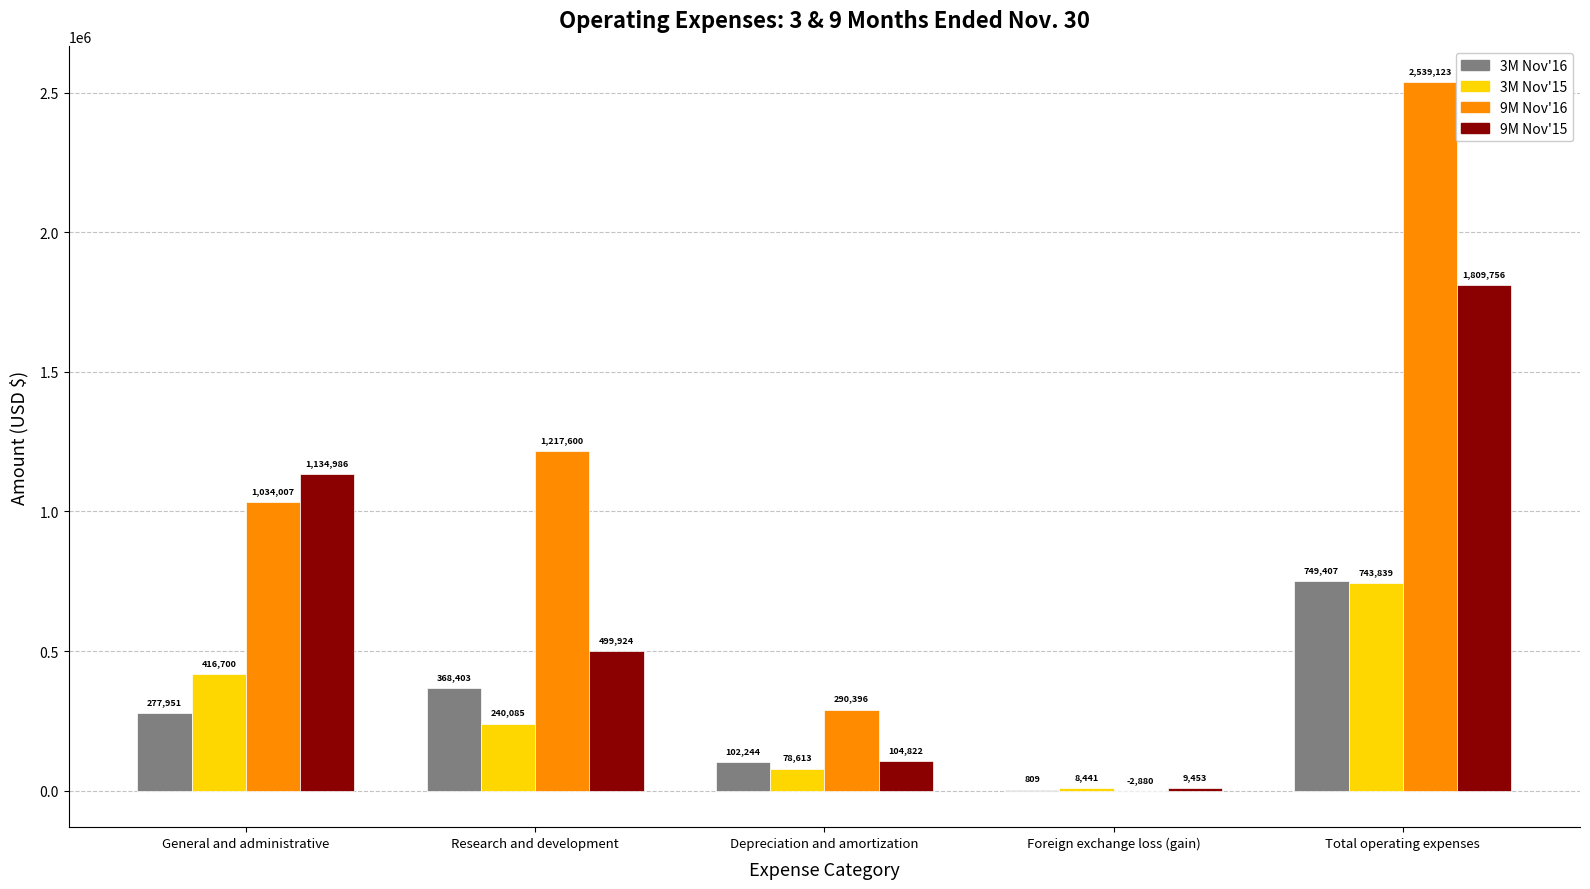

At which category does the chart reach its peak across all series?

Total operating expenses